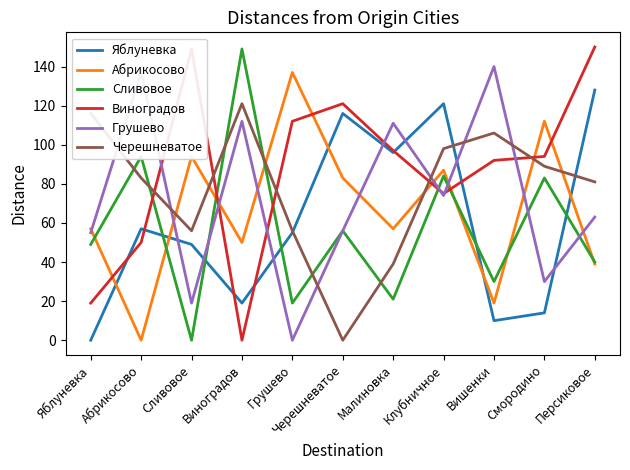

How many categories are shown in the chart?

11